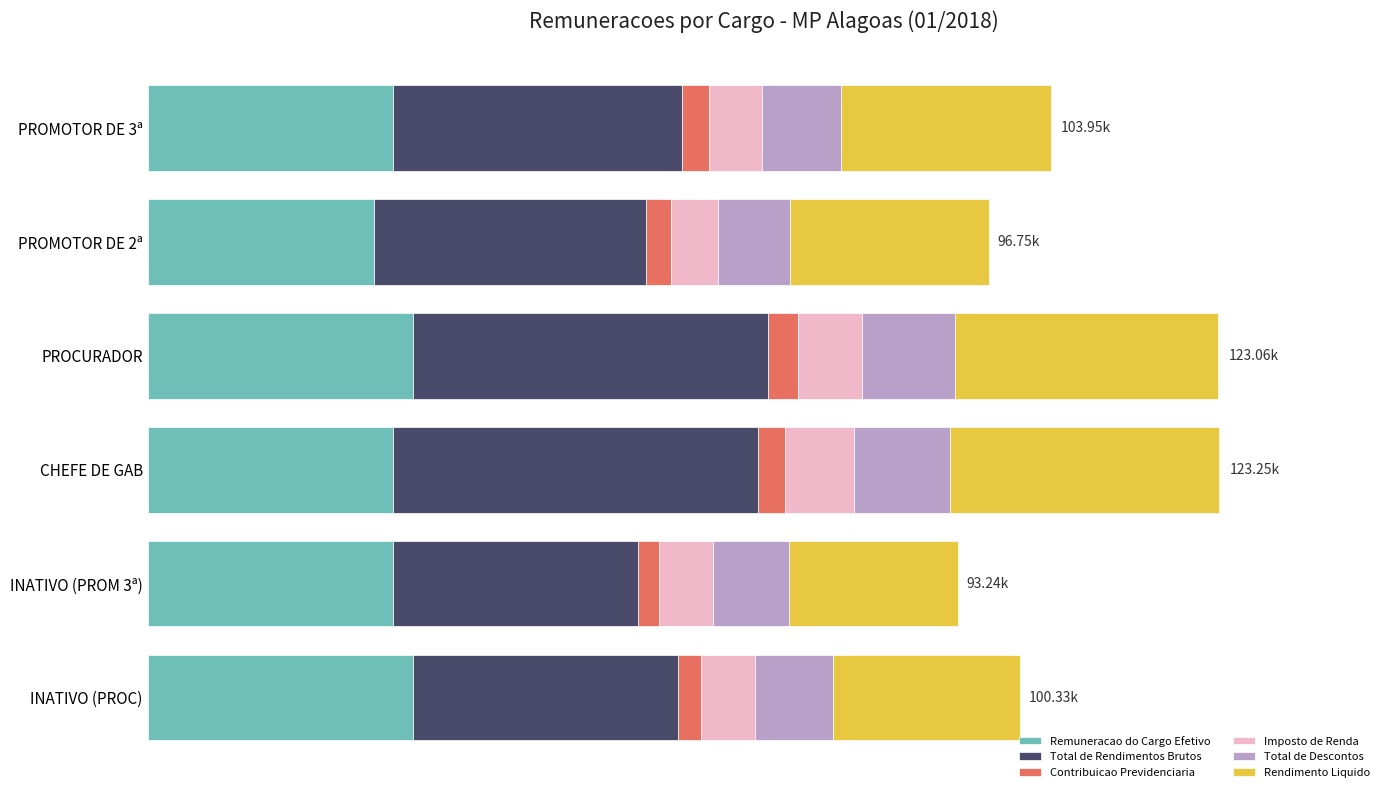

What are all the series names shown in the legend?

Remuneracao do Cargo Efetivo, Total de Rendimentos Brutos, Contribuicao Previdenciaria, Imposto de Renda, Total de Descontos, Rendimento Liquido